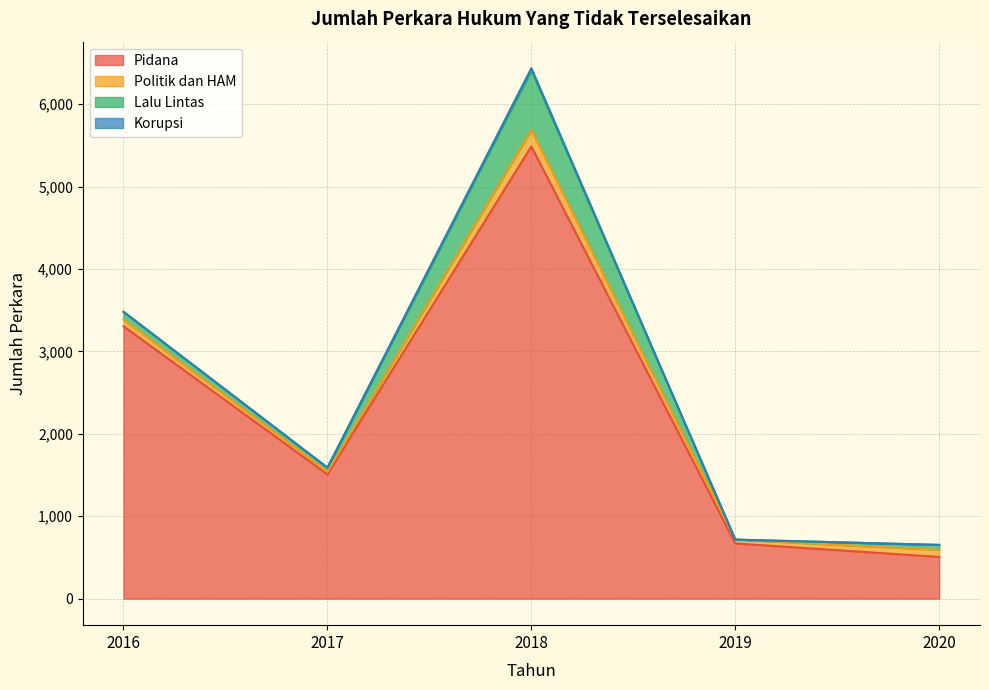

The value of Politik dan HAM at 2018 is 140. True or false?

False